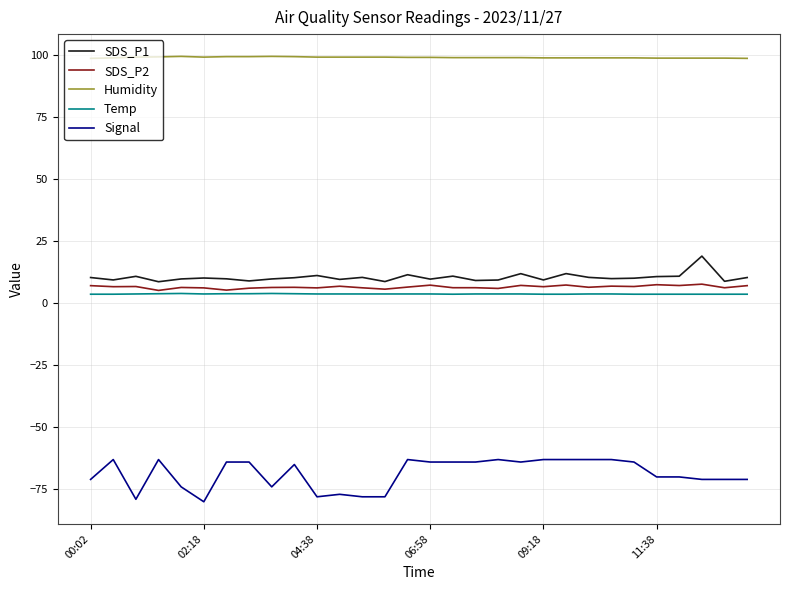

True or false: Humidity and Temp intersect in this chart.

False